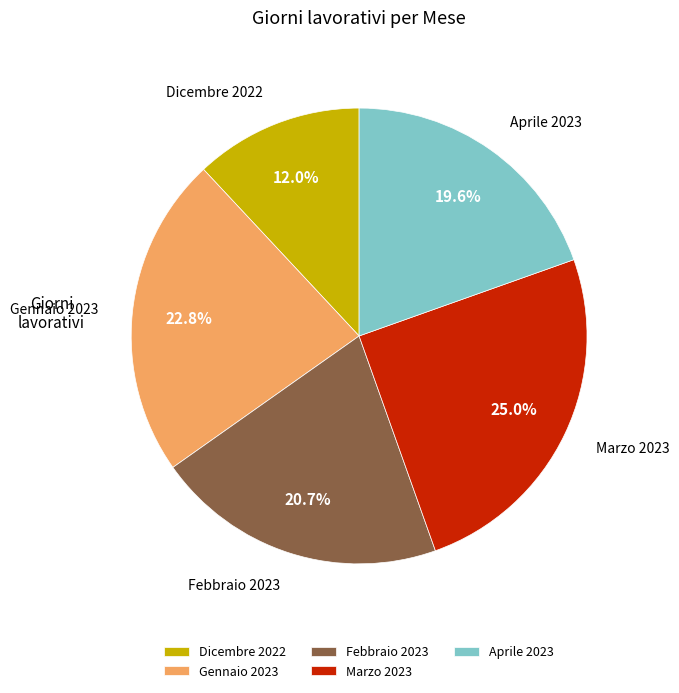

Rank the categories by value from lowest to highest.

Dicembre 2022, Aprile 2023, Febbraio 2023, Gennaio 2023, Marzo 2023